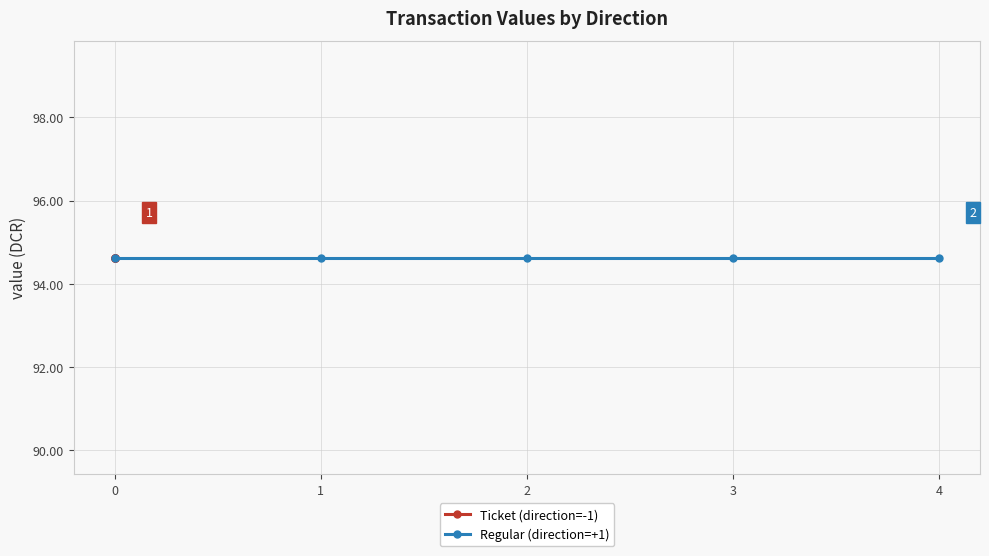

True or false: Regular (direction=+1) and Ticket (direction=-1) intersect in this chart.

False